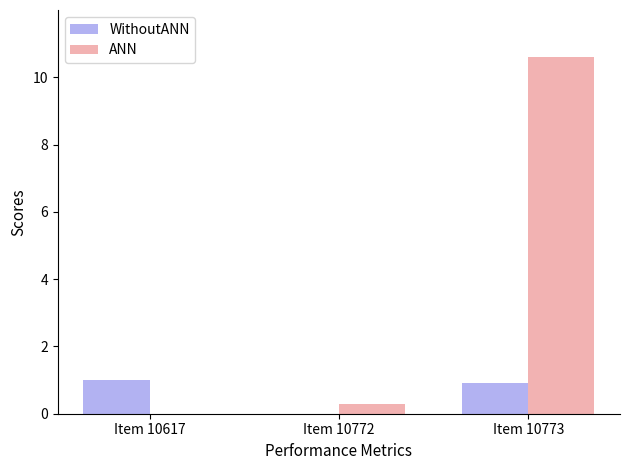

What are all the series names shown in the legend?

WithoutANN, ANN